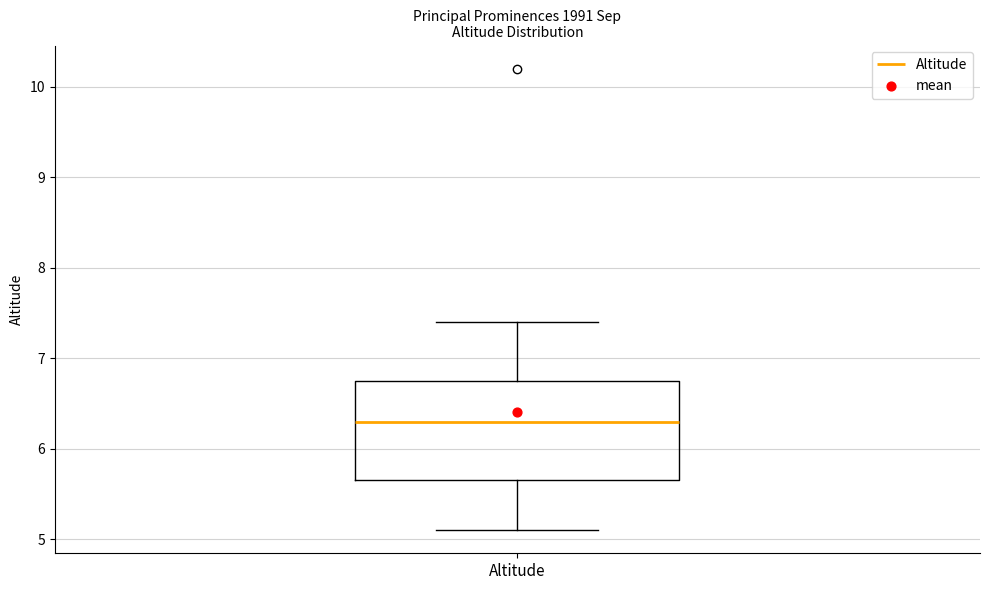

Transcribe this box plot: give where the median line is, the range the box spans, and where the two whiskers end, as read against the y-axis. The values are not printed on the chart, so give them approximately, as read against the axis.

median 6.3, box 5.7 to 6.8, whiskers 5.1 to 7.4